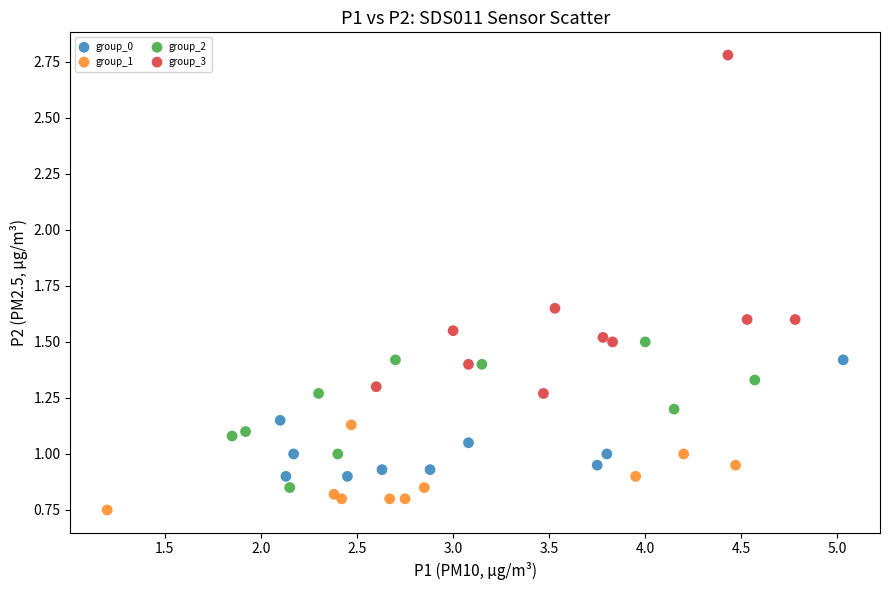

Which series contains the highest Y value?

group_3